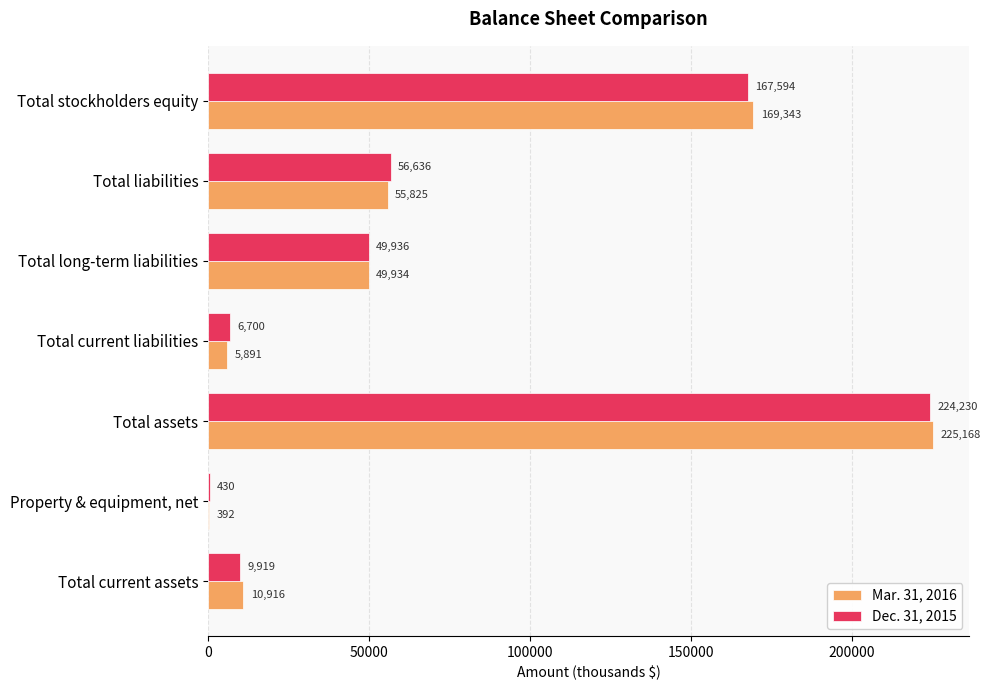

What are all the series names shown in the legend?

Mar. 31, 2016, Dec. 31, 2015